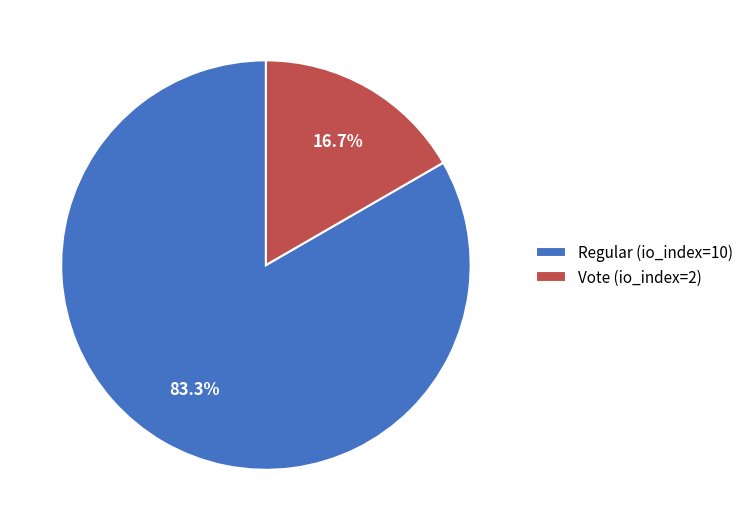

Which slice is the smallest?

Vote (io_index=2)